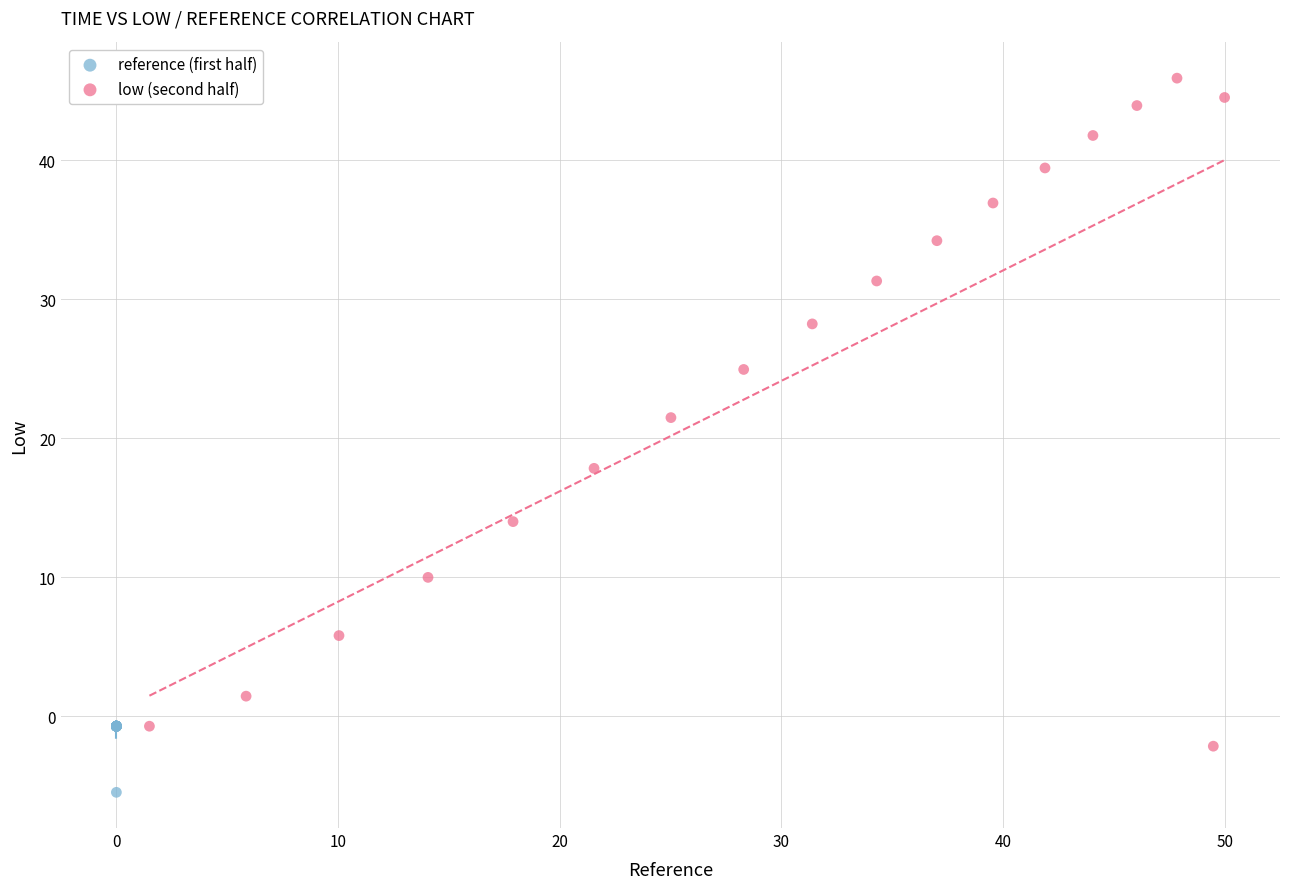

Which series contains the lowest Y value?

reference (first half)